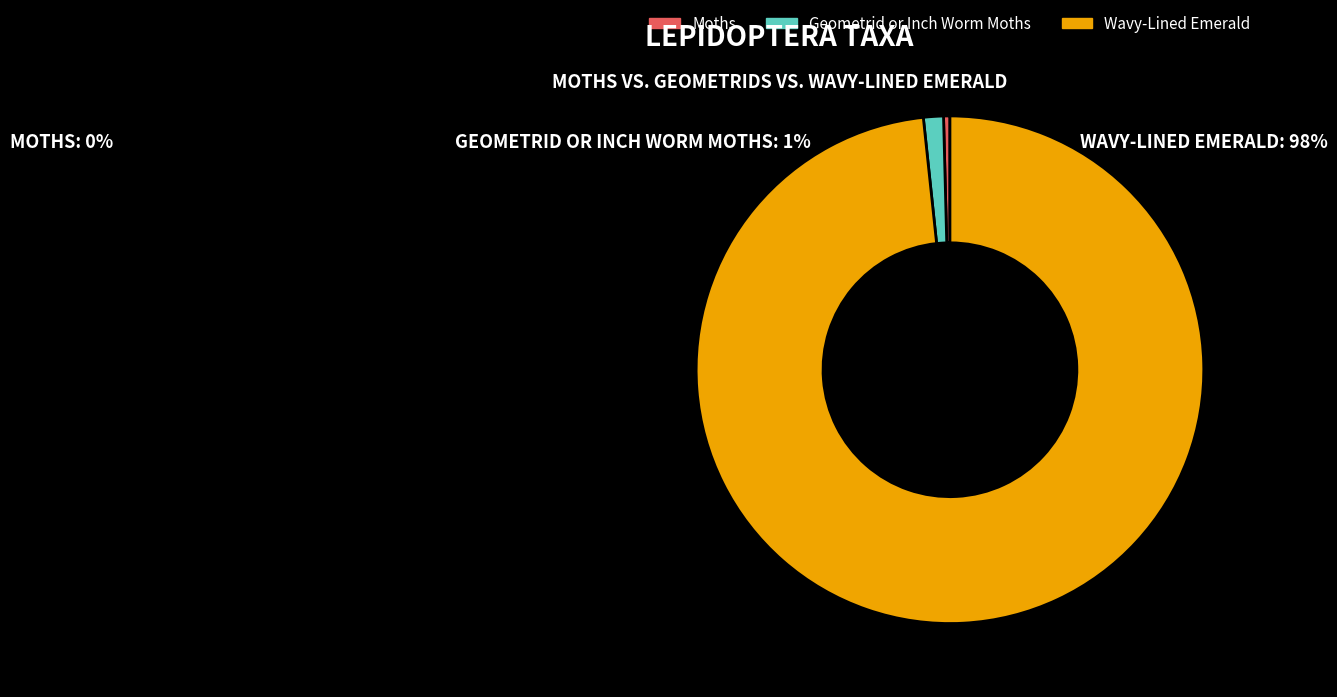

How many segments does this pie chart have?

3